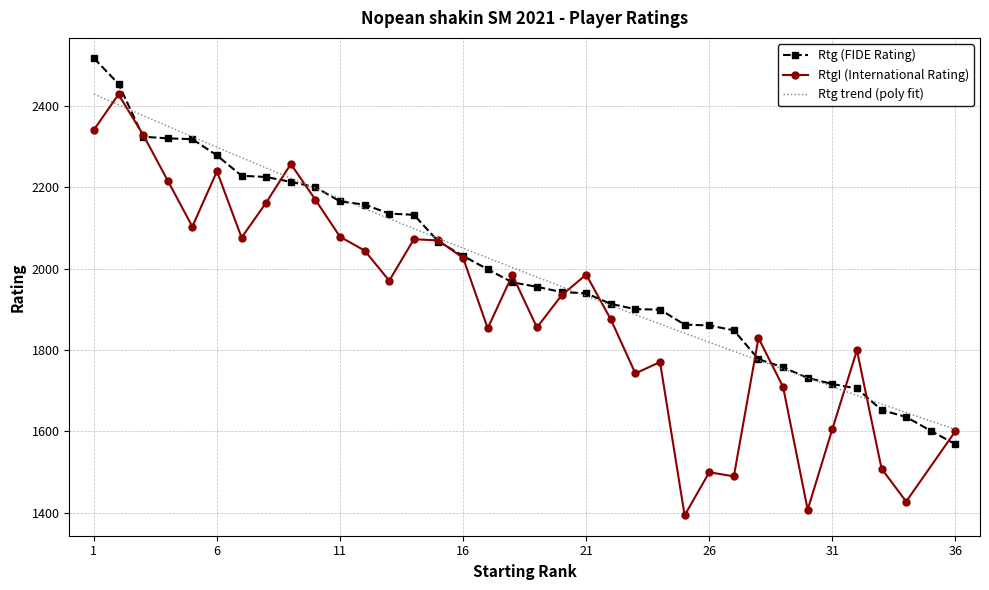

The chart shows a value of 2488 at Pölkki Eino. True or false?

False